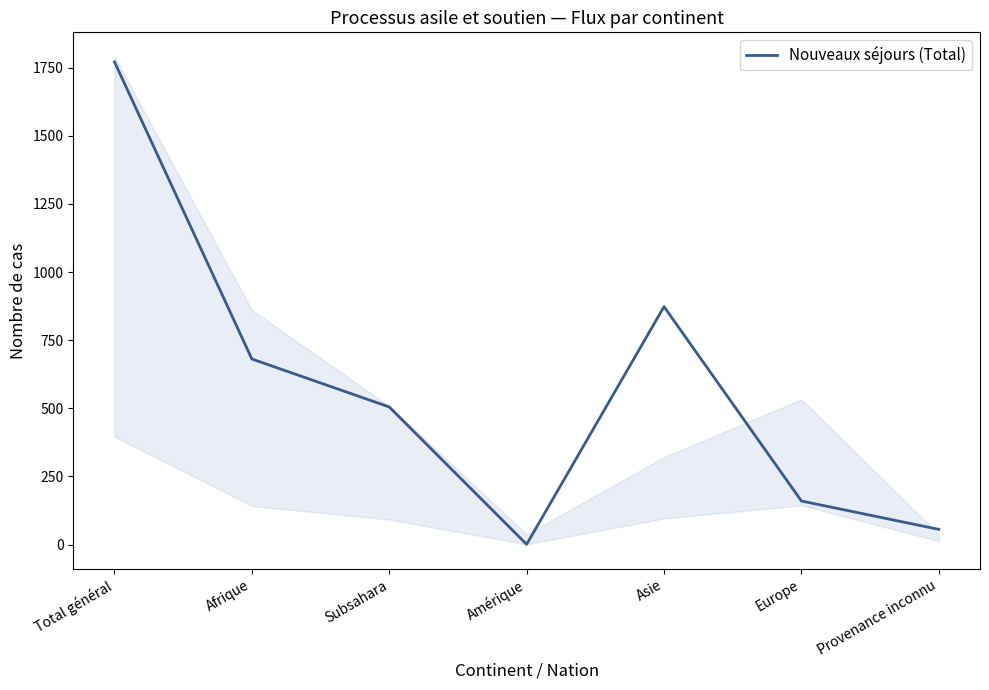

Is it true that the value at Provenance inconnu is 56?

True